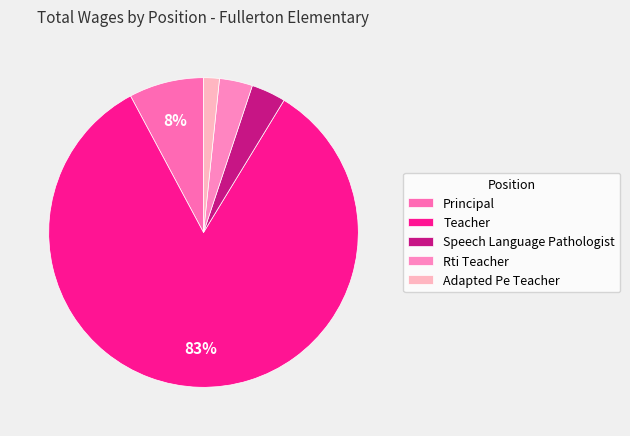

To the nearest percent, what is the combined percentage of Teacher and Adapted Pe Teacher?

85%